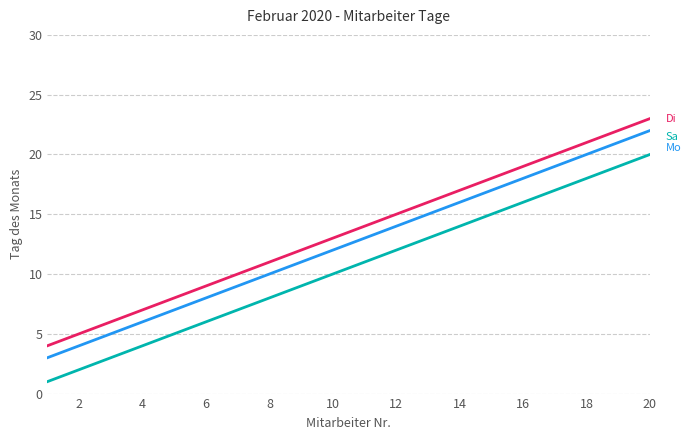

What is the greatest value displayed?

23